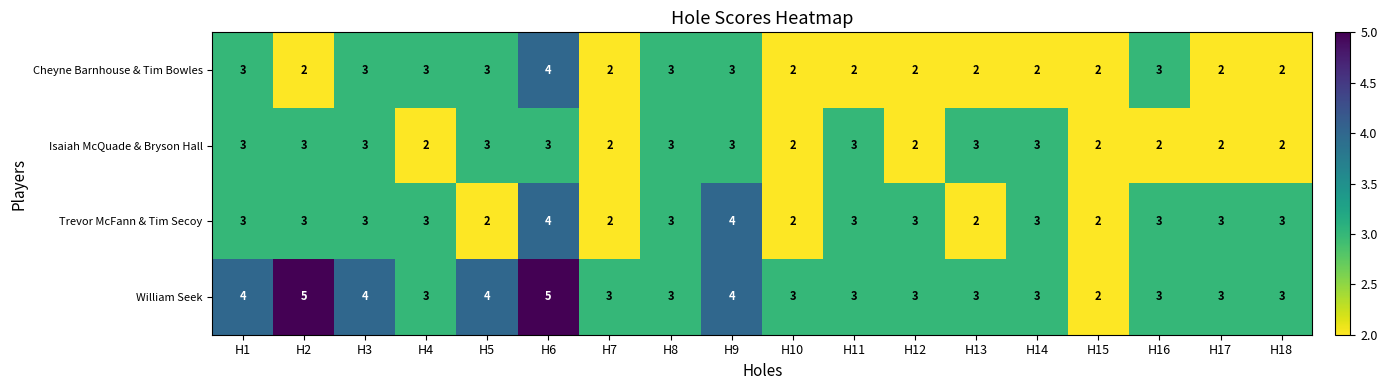

The value of Isaiah McQuade & Bryson Hall at H13 is 3. True or false?

True